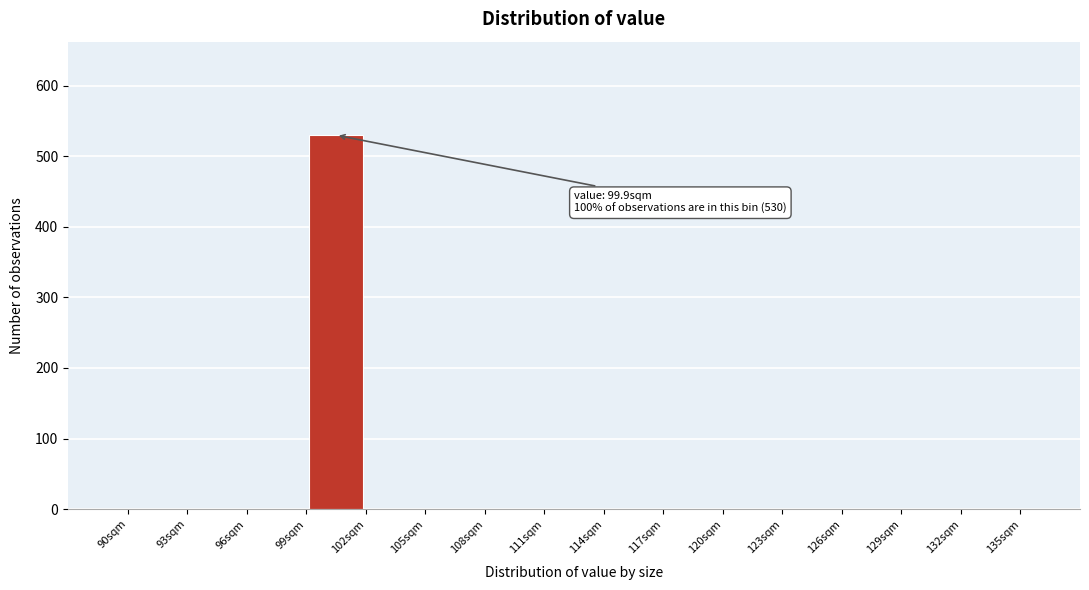

Over which range of the x-axis is the bar tallest?

99 to 102